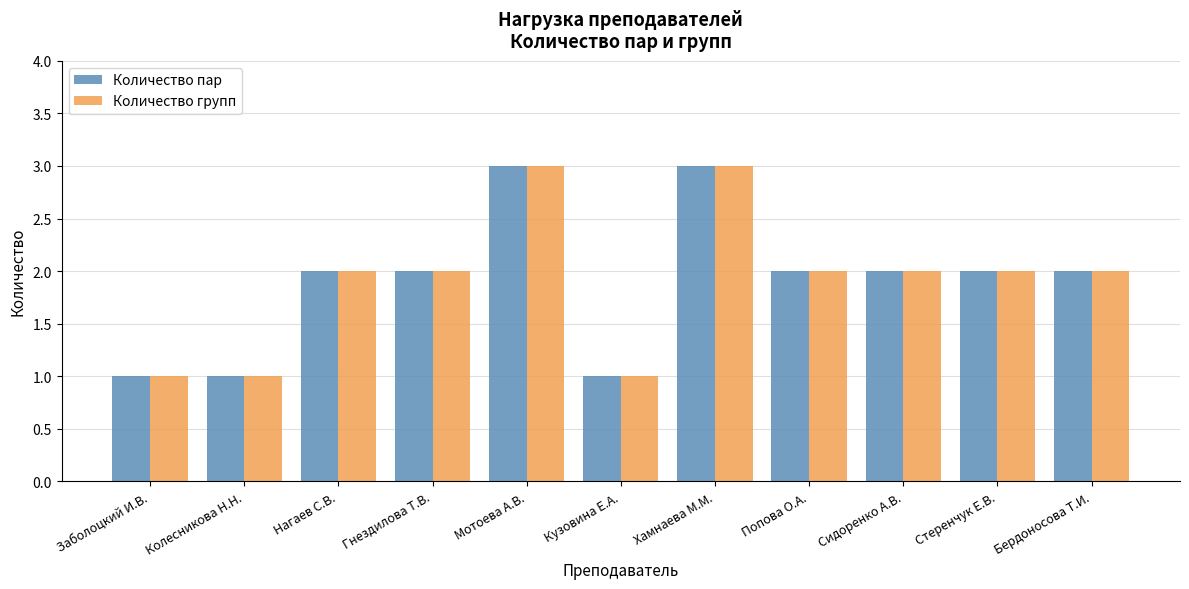

The Количество пар series shows 1 at Стеренчук Е.В.. True or false?

False